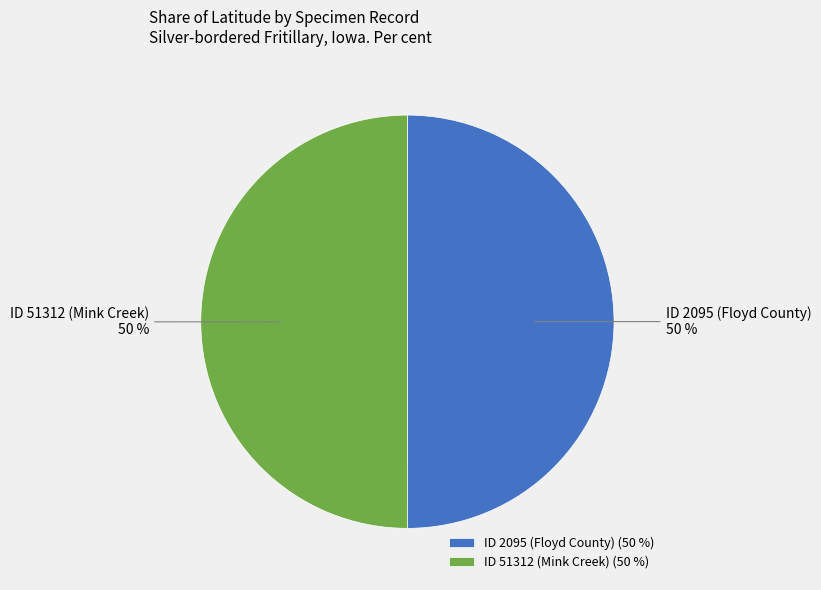

Is the sum of ID 51312 (Mink Creek) and ID 2095 (Floyd County) greater than half?

Yes